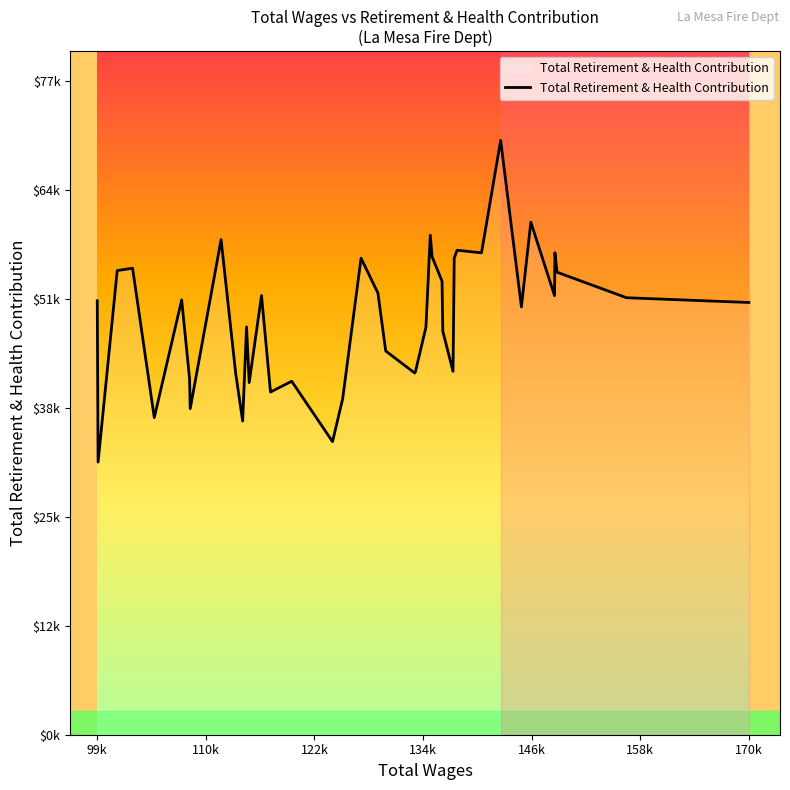

Reading left to right, transcribe all the data shown in this chart.

51394	32289	54972	55259	37559	51497	42187	38617	58640	42771	37152	48305	41709	52017	40589	41867	34715	39778	56441	52311	45450	42840	42988	48272	59162	56606	53718	47791	43040	56443	57384	57077	70399	50675	60711	52007	57098	54783	51757	51194